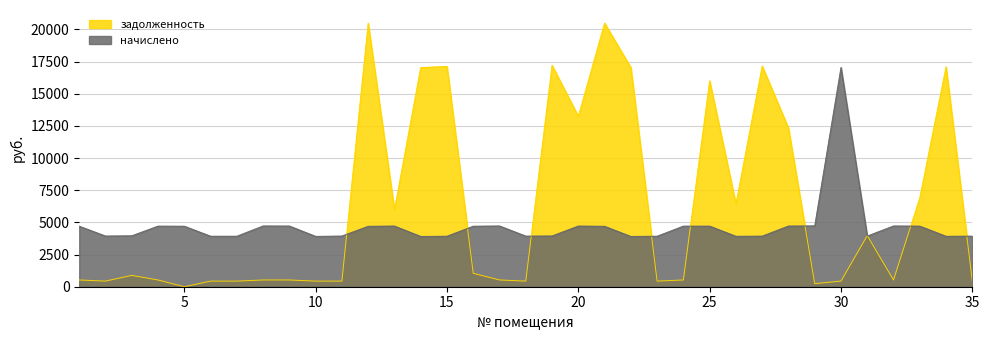

Which has a higher value, 19 or 29?

19